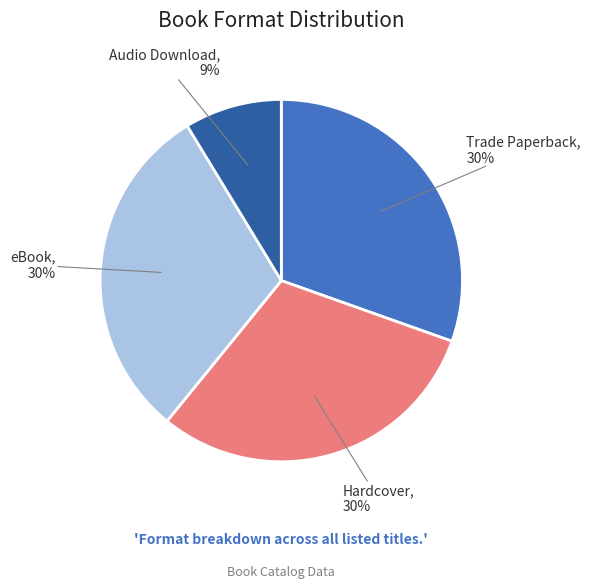

Combined, do Trade Paperback and eBook account for over 50%?

Yes